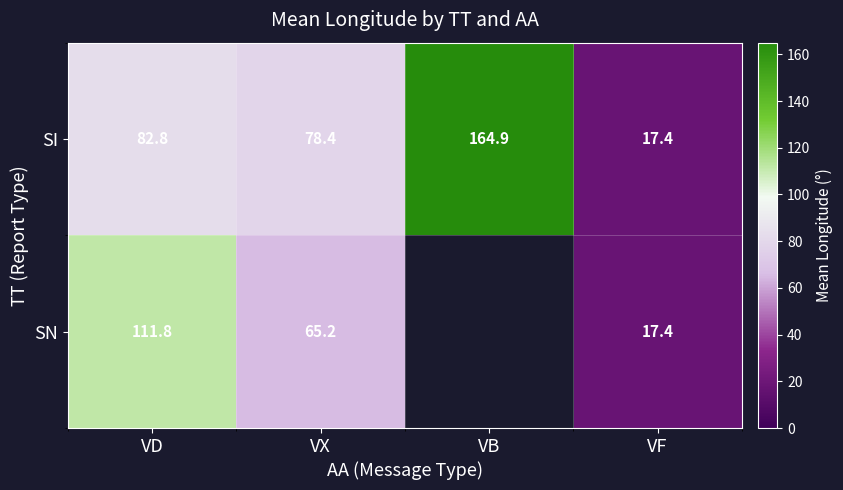

What is the difference between the second highest and second lowest values in the SI series?

4.4